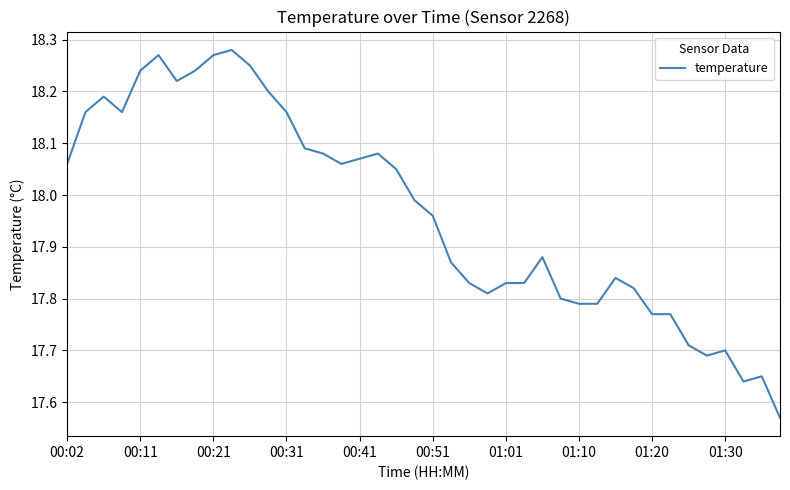

Is this an area chart (filled region under the line)?

No